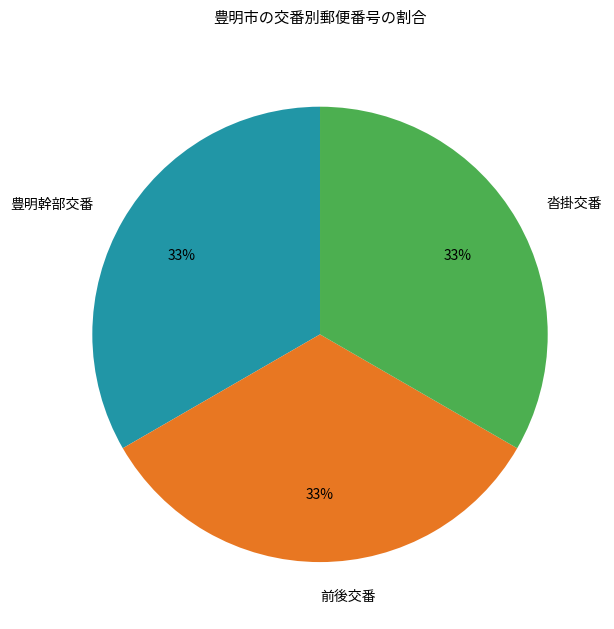

The 豊明幹部交番 slice represents 19% of the pie. True or false?

False